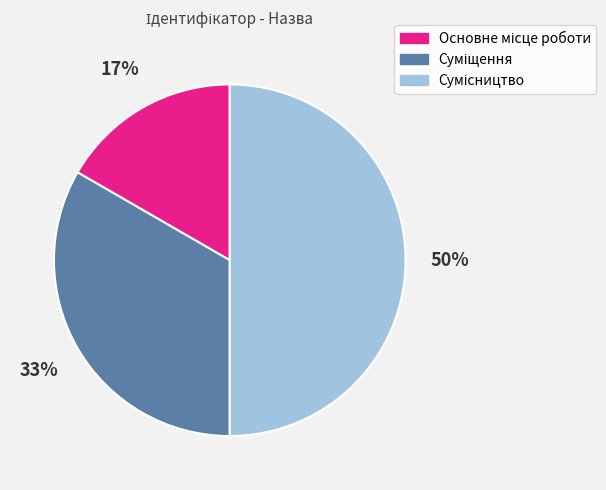

To the nearest percent, what is the difference between the largest and smallest slice percentages?

33%